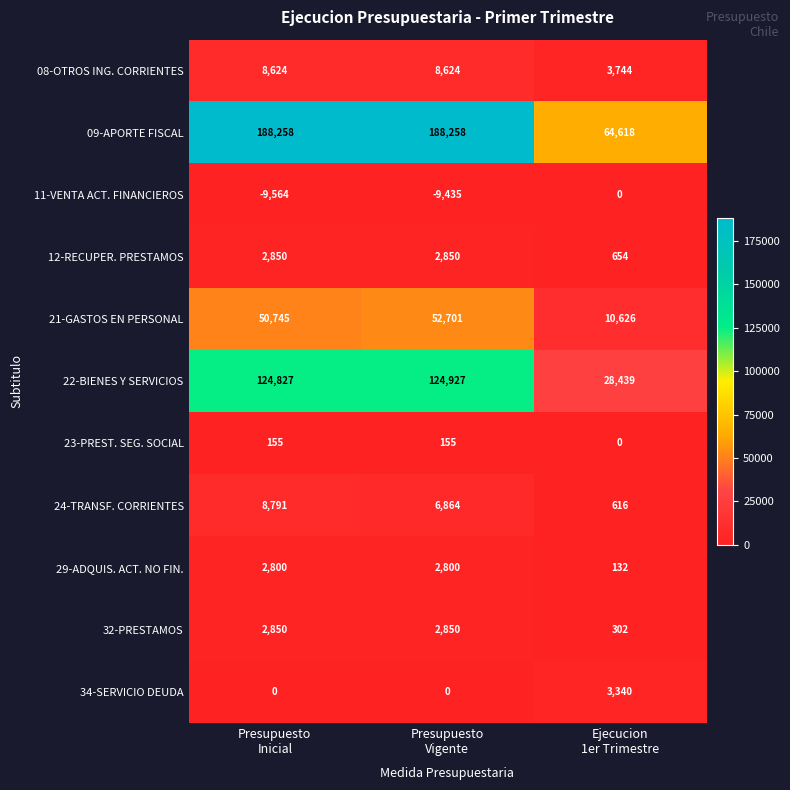

At how many categories does at least one series exceed 139851?

2